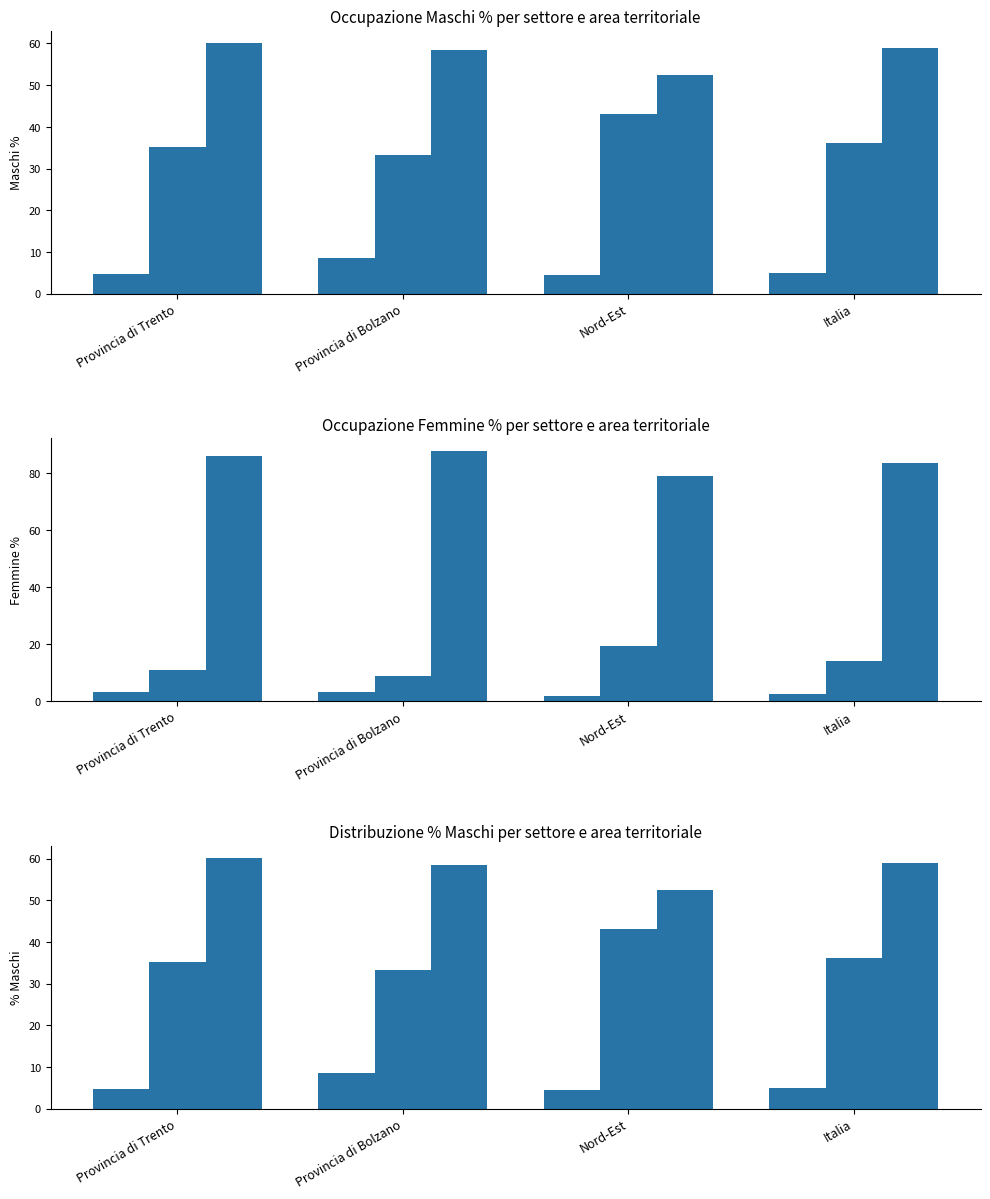

How many data points in Industria - Maschi are less than 36?

2